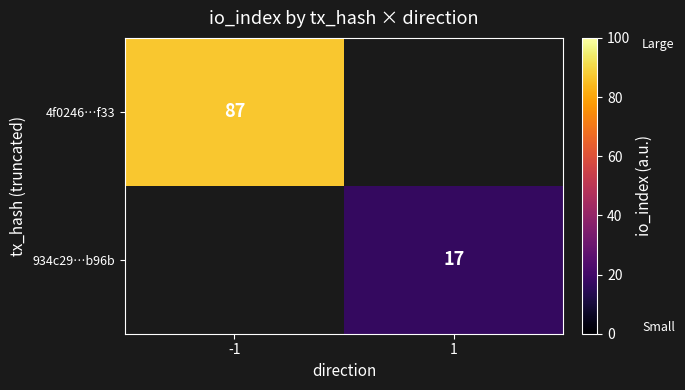

True or false: 4f0246…f33 has a value of 141 at -1.

False